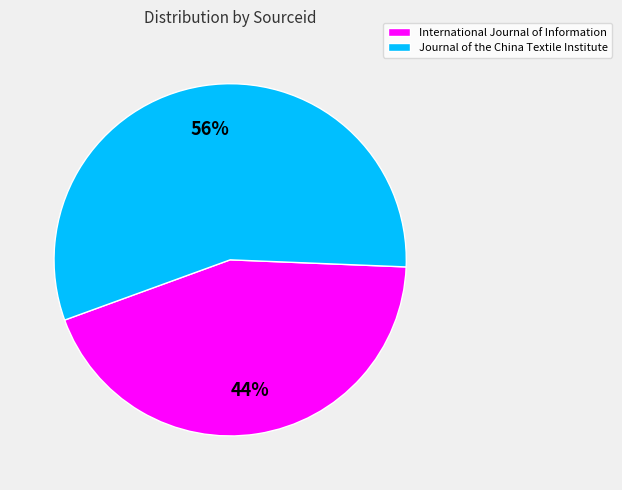

How many segments does this pie chart have?

2